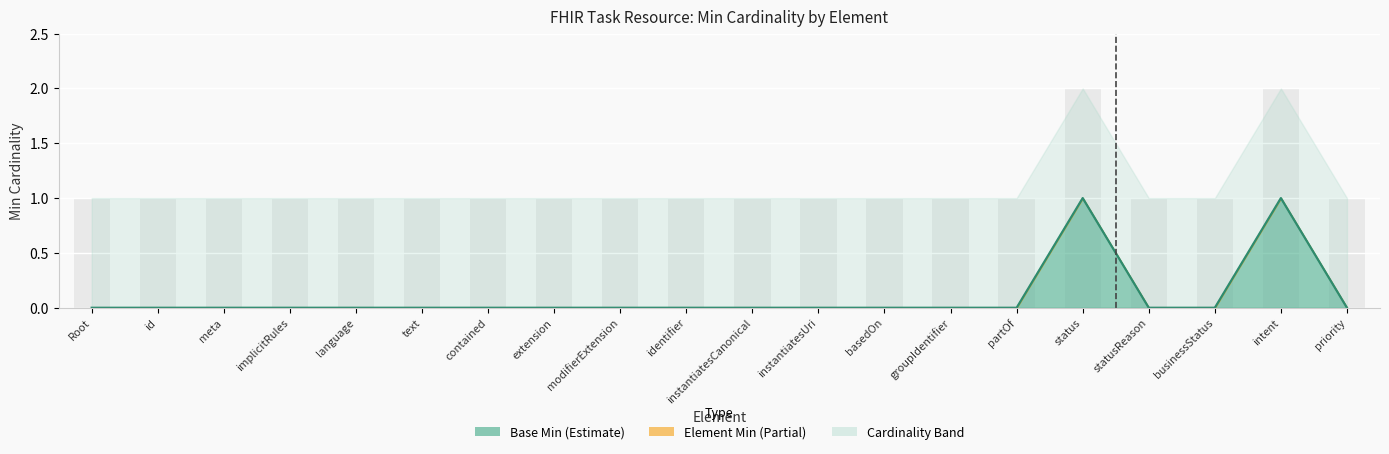

Reading right to left, transcribe all the data shown in this chart.

Min (element): 0	1	0	0	1	0	0	0	0	0	0	0	0	0	0	0	0	0	0	0
Base Min: 0	1	0	0	1	0	0	0	0	0	0	0	0	0	0	0	0	0	0	0